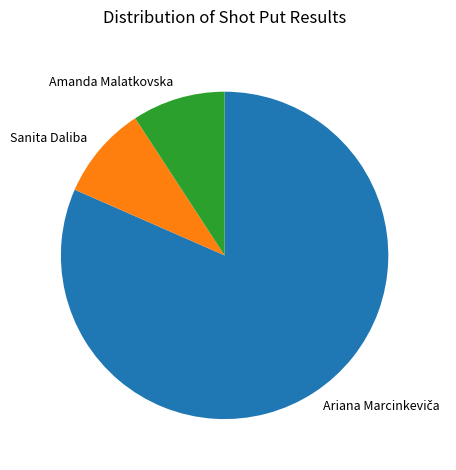

What is the ratio of the value at Amanda Malatkovska to the value at Sanita Daliba?

1.0